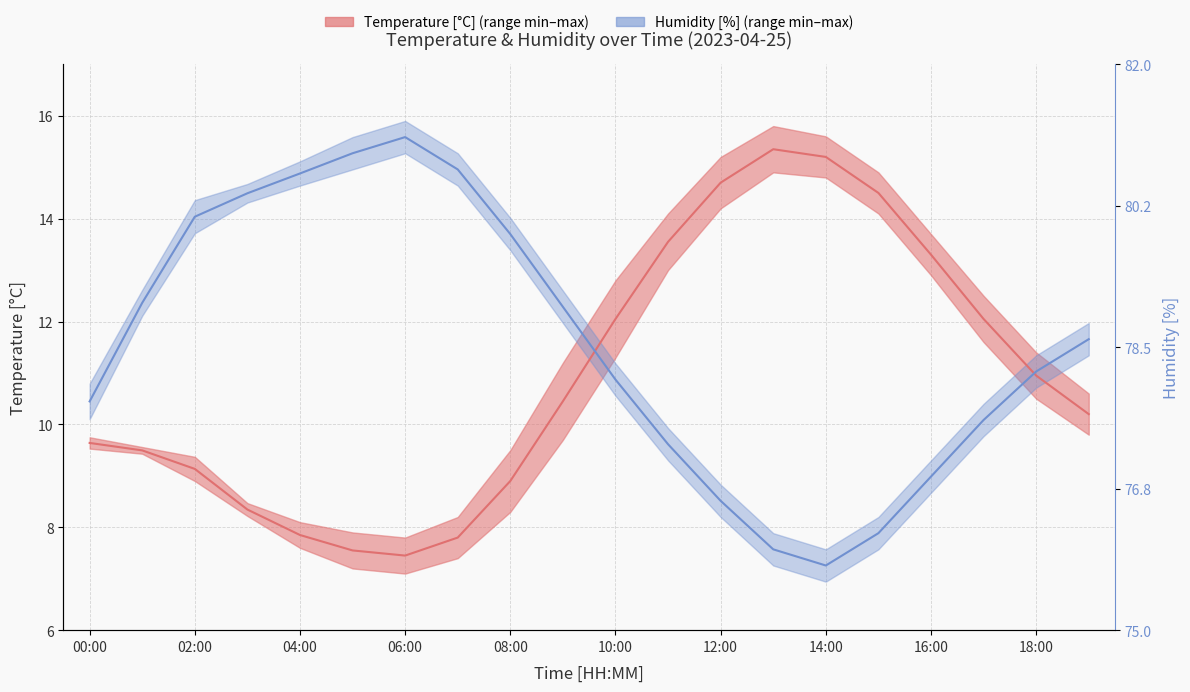

Is this an area chart (filled region under the line)?

No